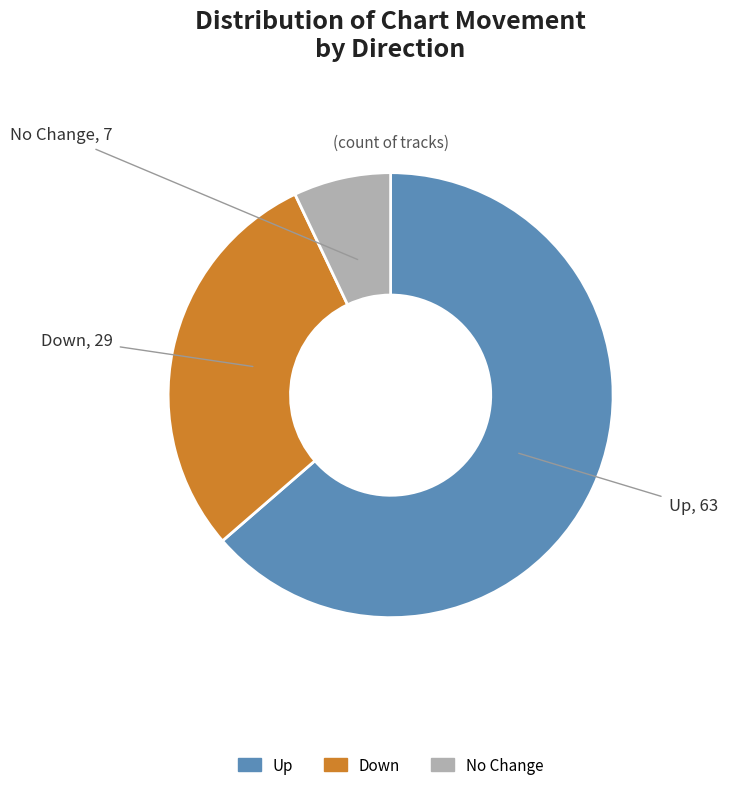

Does any single category account for the majority?

Yes